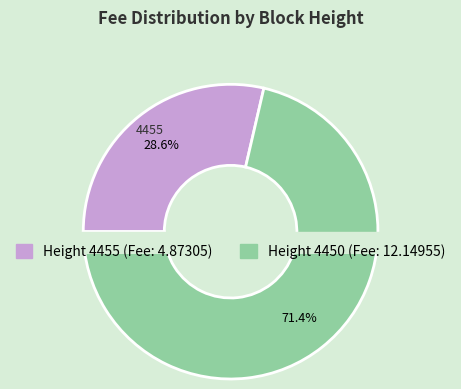

How many segments does this pie chart have?

2